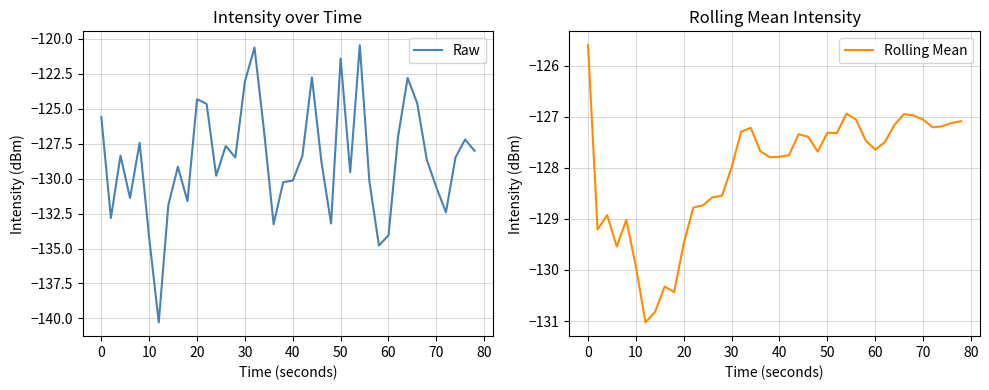

What is the smallest value displayed?

-140.3